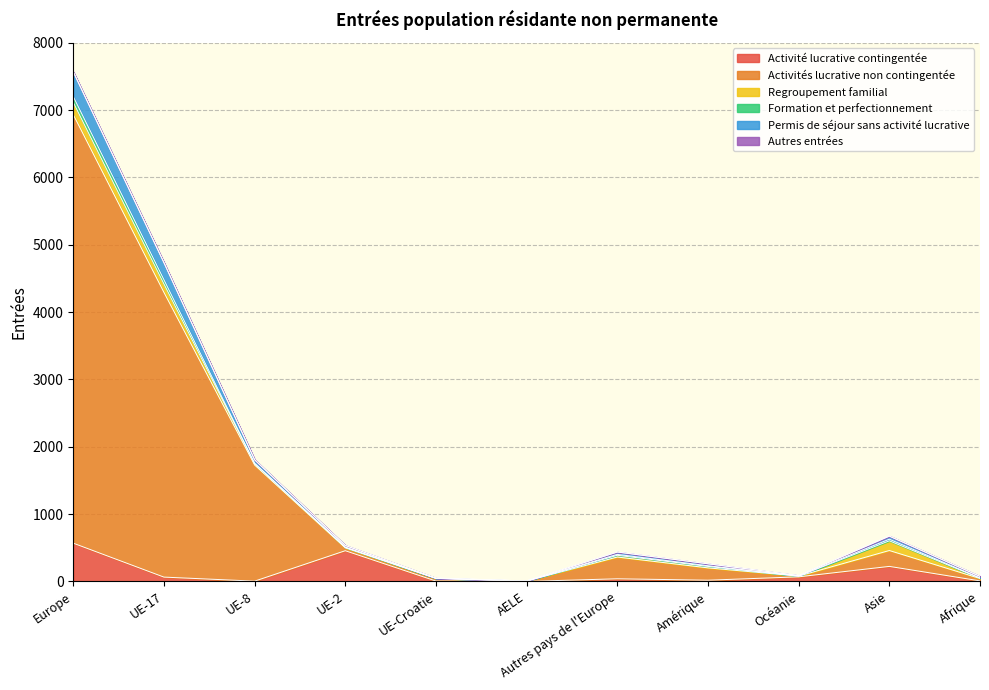

True or false: Activités lucrative non contingentée has more than 0 points higher than both neighbors.

True